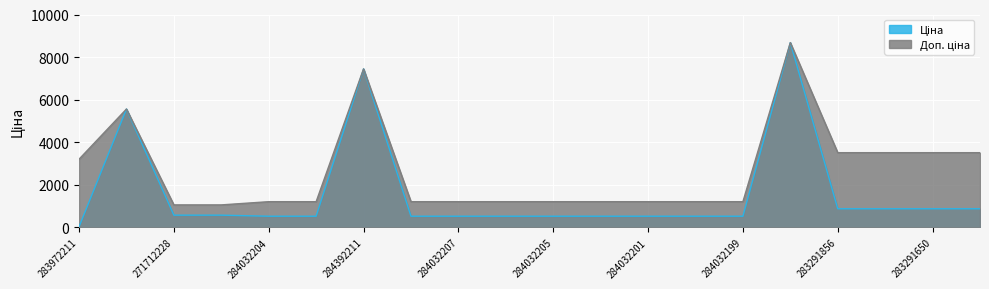

True or false: Ціна and Доп. ціна intersect in this chart.

False